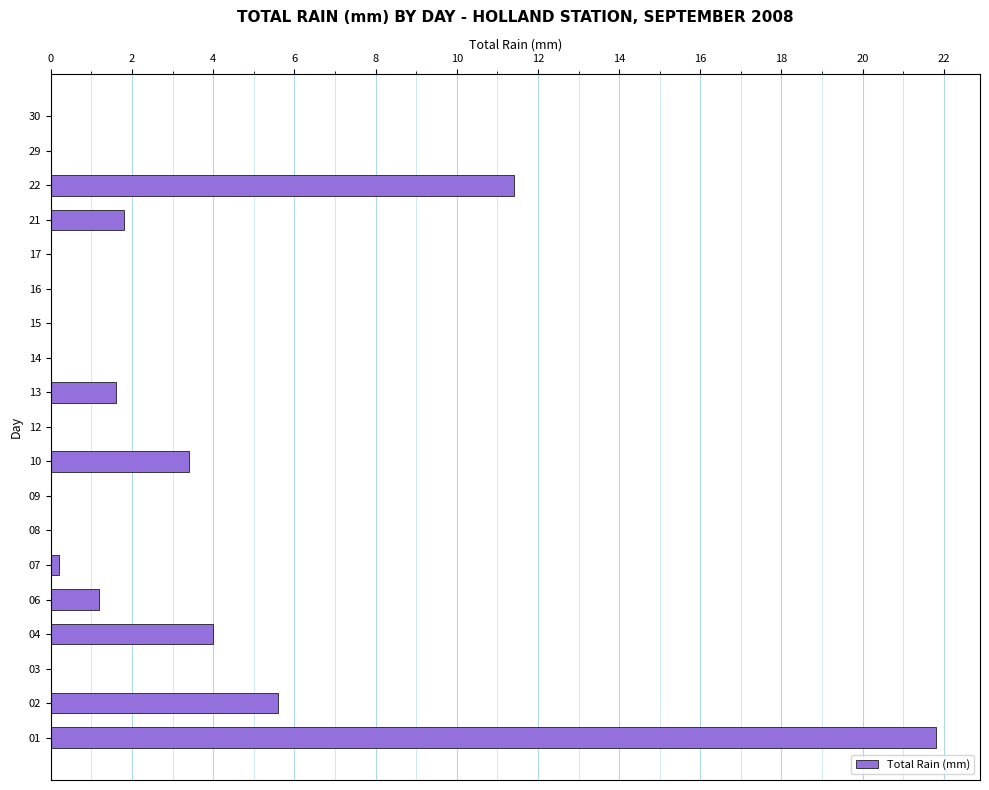

Reading top to bottom, extract all data points from this chart.

30=0.0	29=0.0	22=11.4	21=1.8	17=0.0	16=0.0	15=0.0	14=0.0	13=1.6	12=0.0	10=3.4	09=0.0	08=0.0	07=0.2	06=1.2	04=4.0	03=0.0	02=5.6	01=21.8